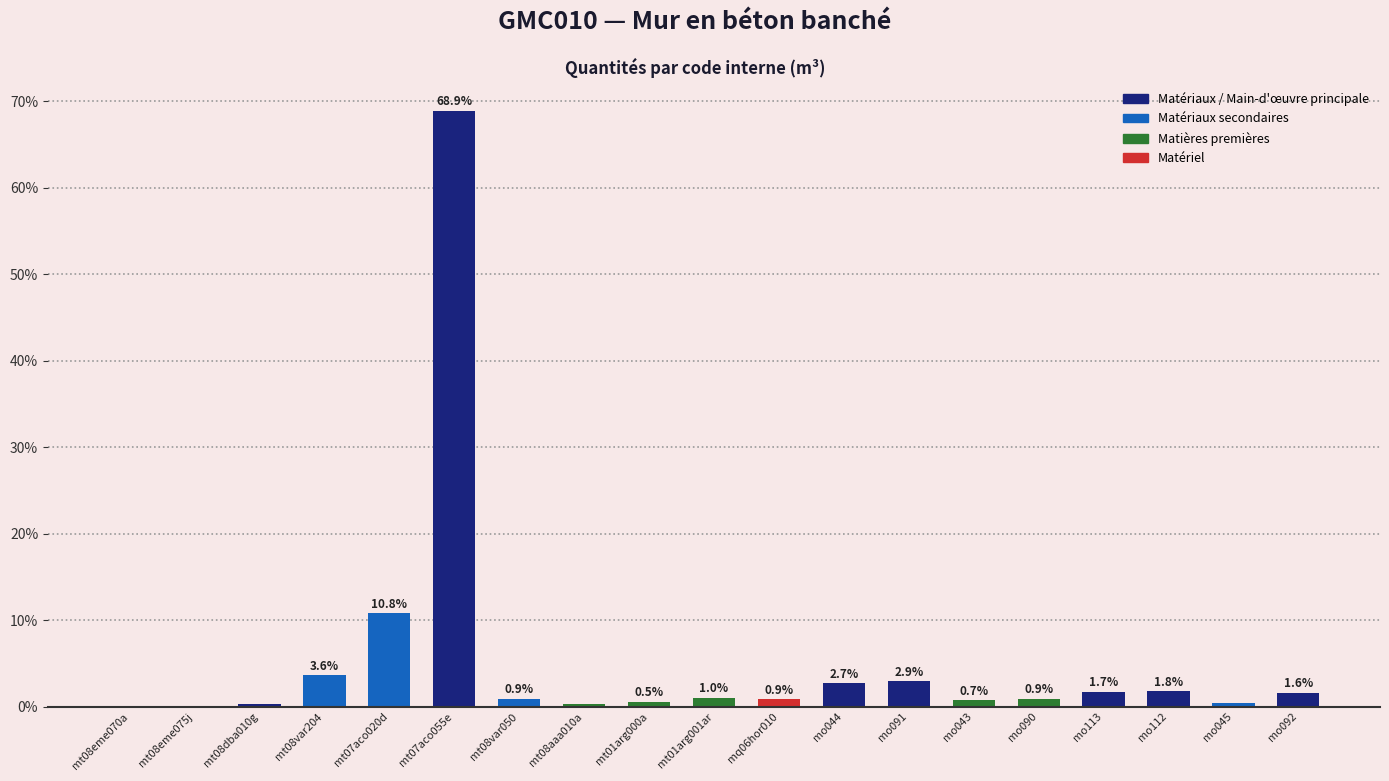

What is the sum of all values?

100.0